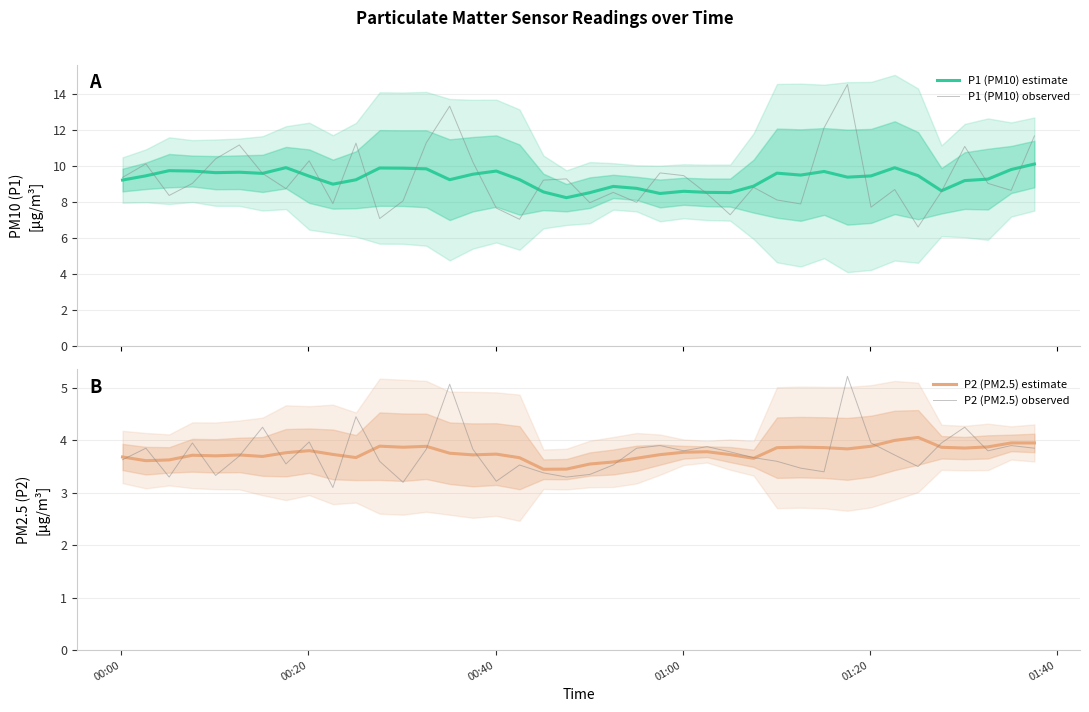

True or false: P1 (PM10) estimate and P2 (PM2.5) observed cross at least once.

False